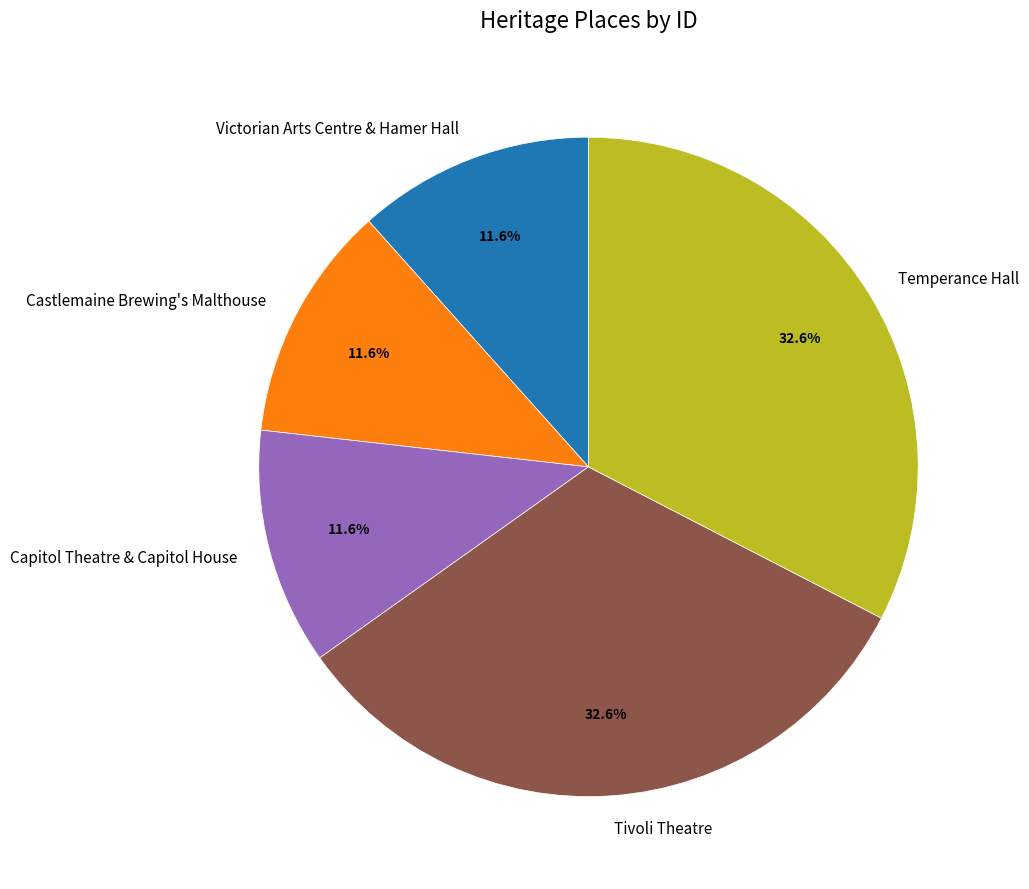

What is the ratio of the value at Tivoli Theatre to the value at Victorian Arts Centre & Hamer Hall?

2.8